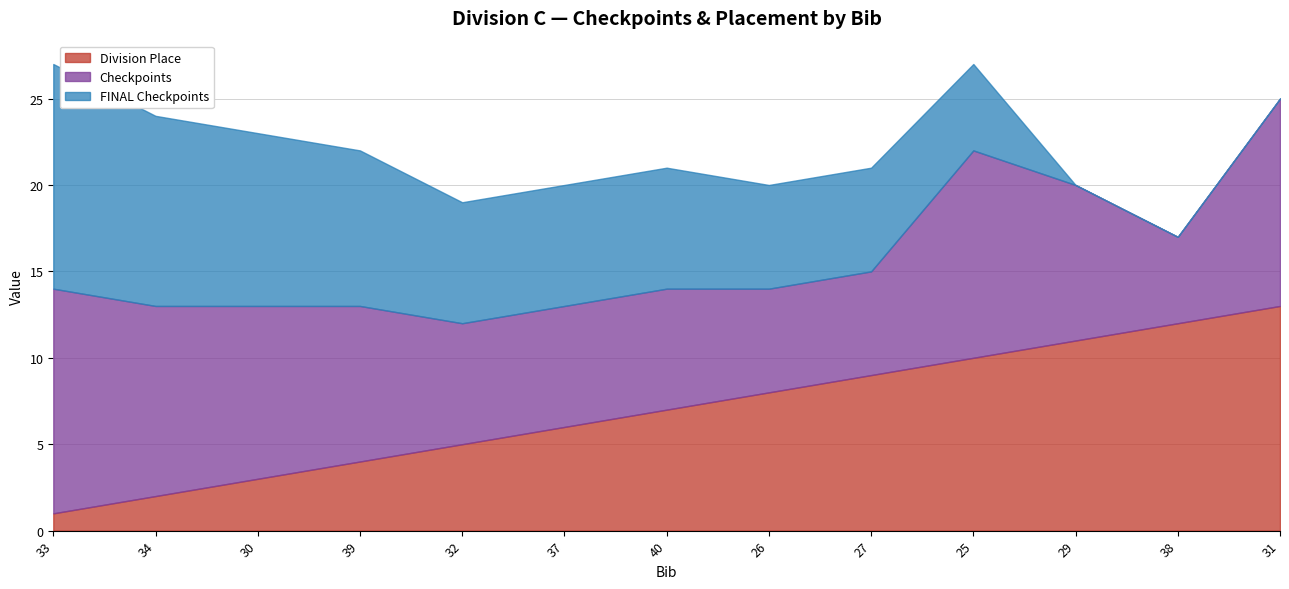

At which label does Division Place first exceed 7?

26